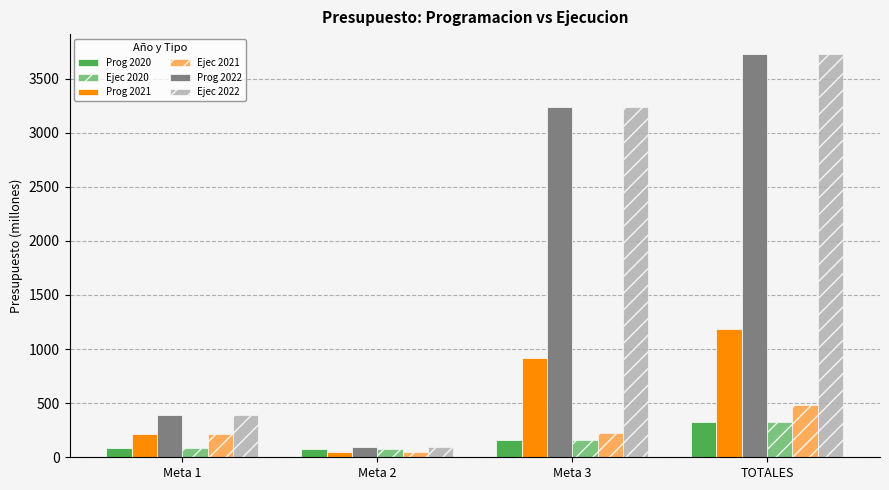

What is the average value of the Ejec 2021 series?

243